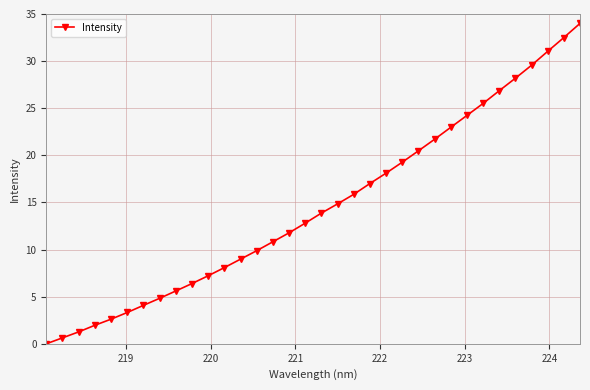

What is the maximum value shown in the chart?

34.0